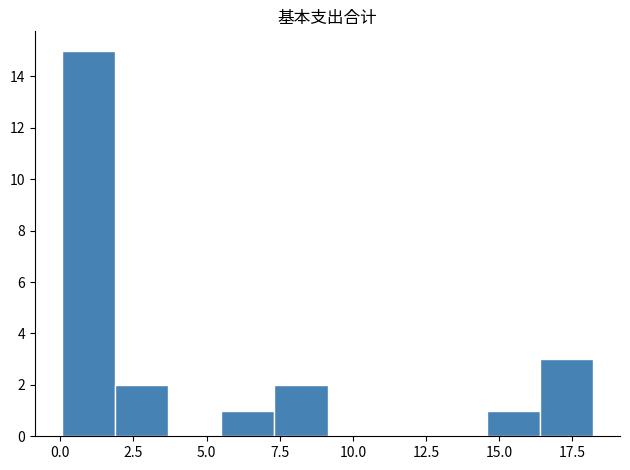

Around what value on the x-axis is the tallest bar? Give the approximate position of its centre, as read against the axis.

1.0